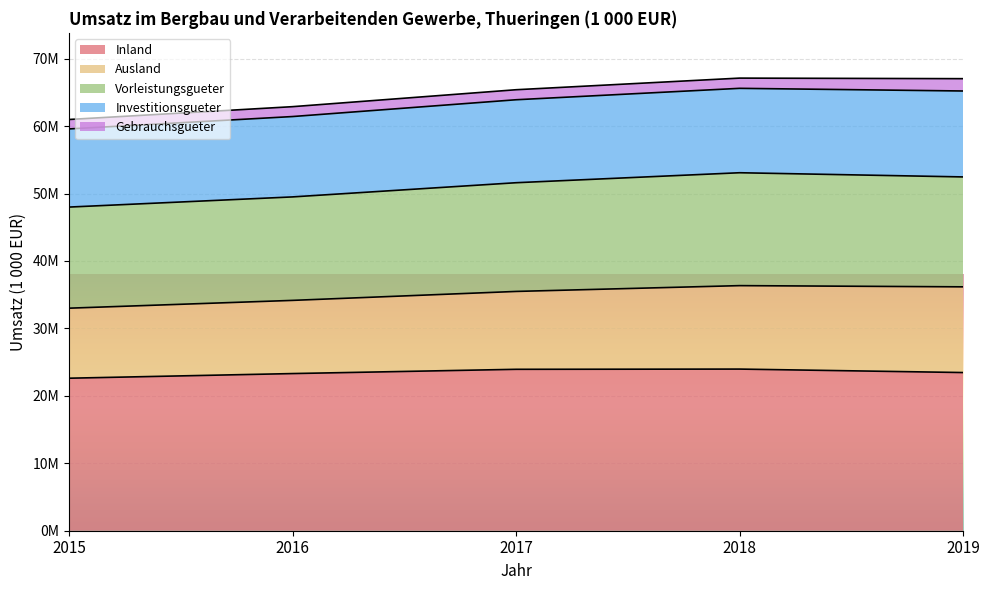

Is it true that Inland equals 23453491.7 at 2019?

True